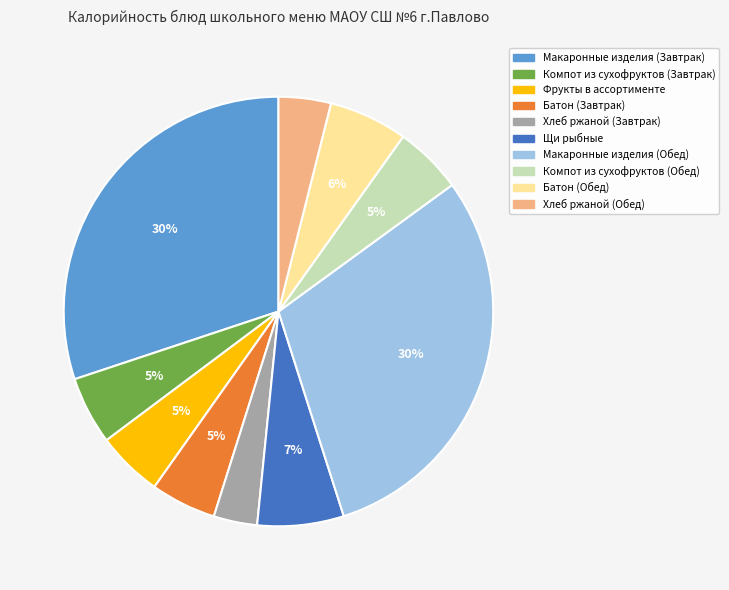

What percentage is the Компот из сухофруктов (Завтрак) slice, to the nearest percent?

5%